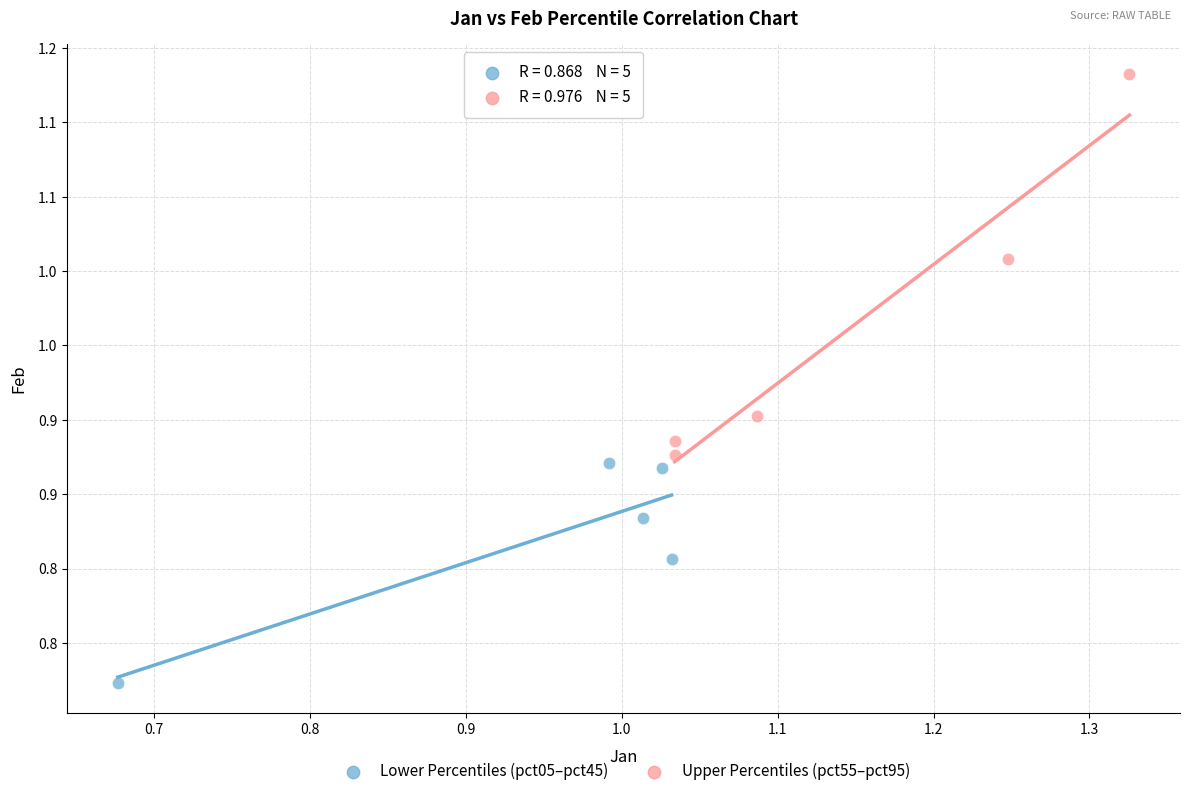

Which series contains the lowest Y value?

Lower Percentiles (pct05–pct45)